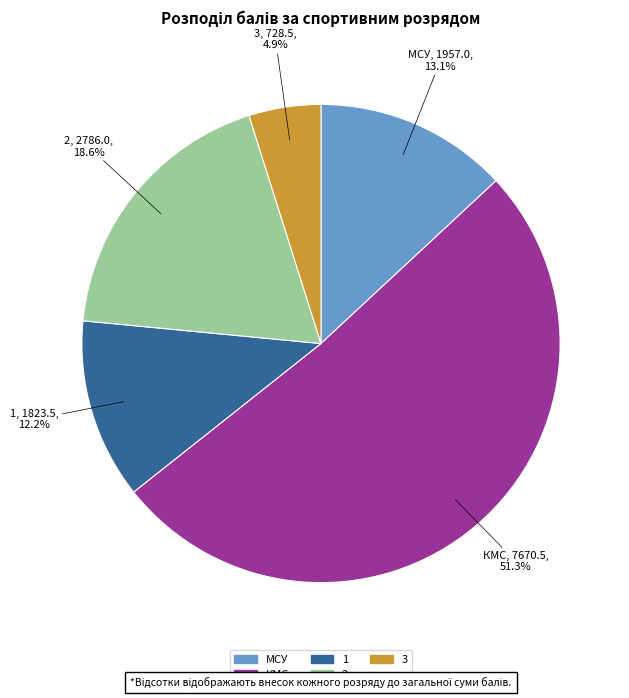

To the nearest percent, what is the difference between the КМС and 1 slice percentages?

39%